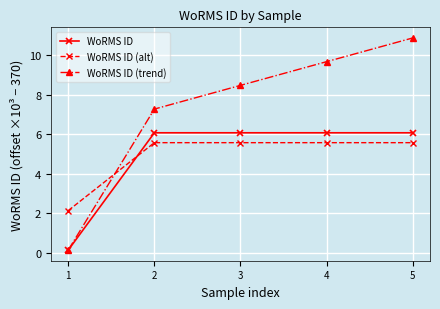

What is the spread (max minus min) of values at 2?

1.7